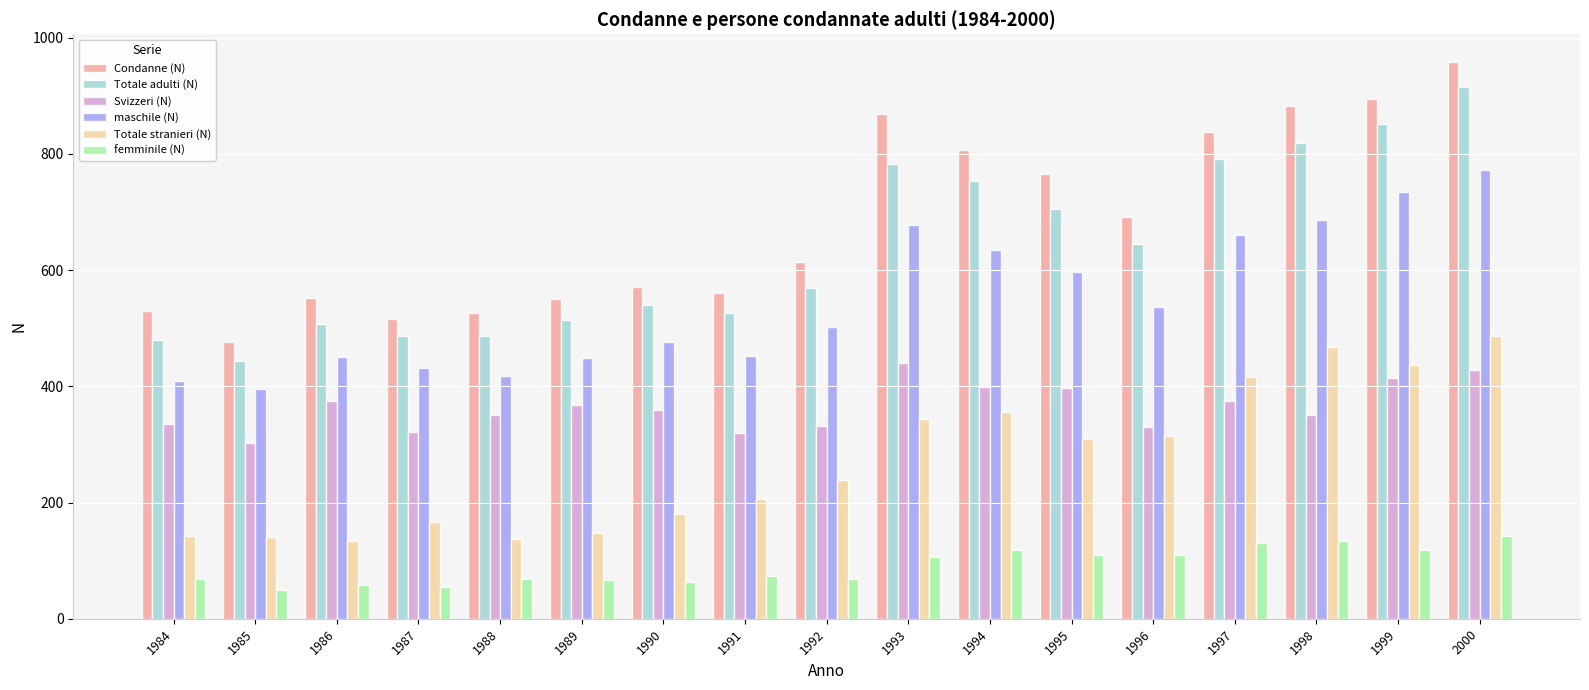

What value does the maschile (N) series have at 1996?

536